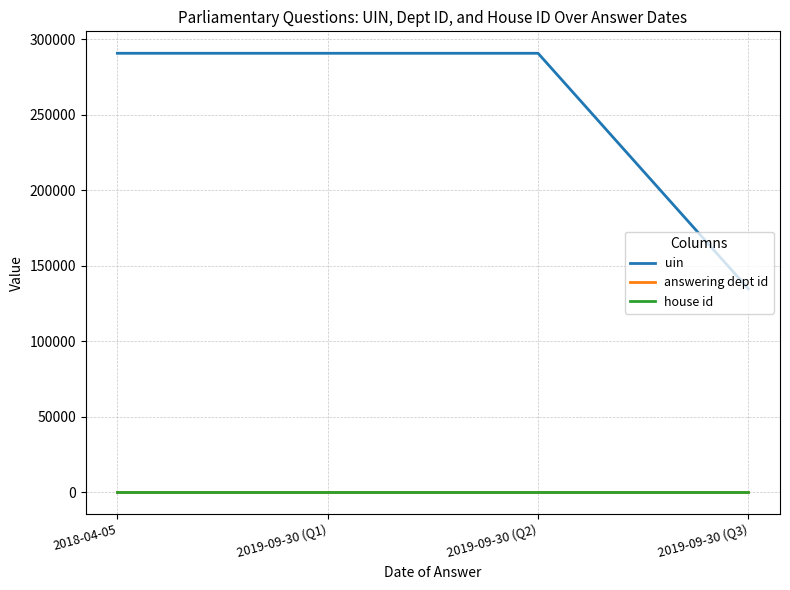

True or false: uin has a value of 81077 at 2019-09-30 (Q1).

False